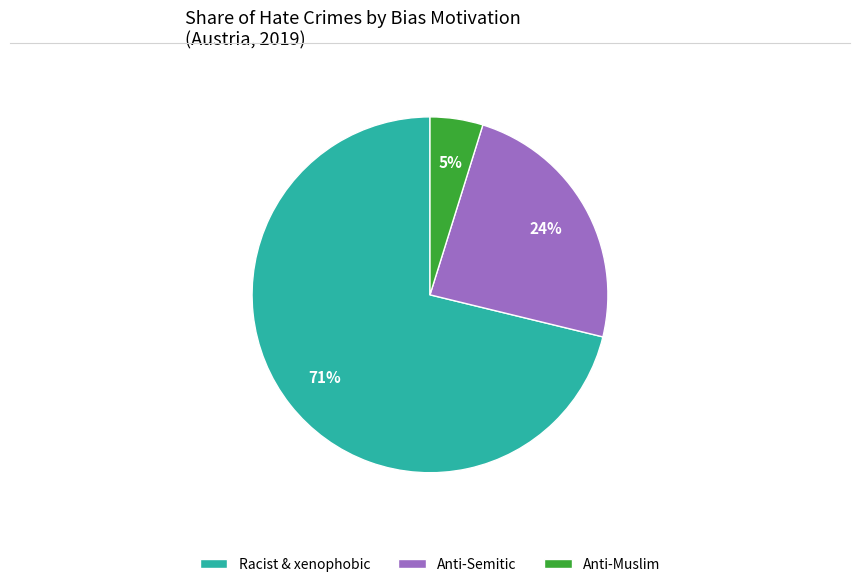

What is the majority slice?

Racist & xenophobic